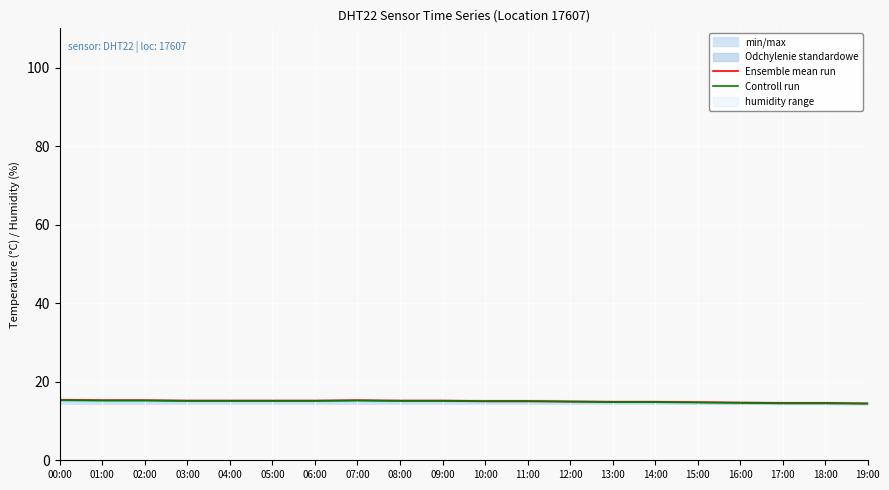

At how many categories does at least one series exceed 15?

12